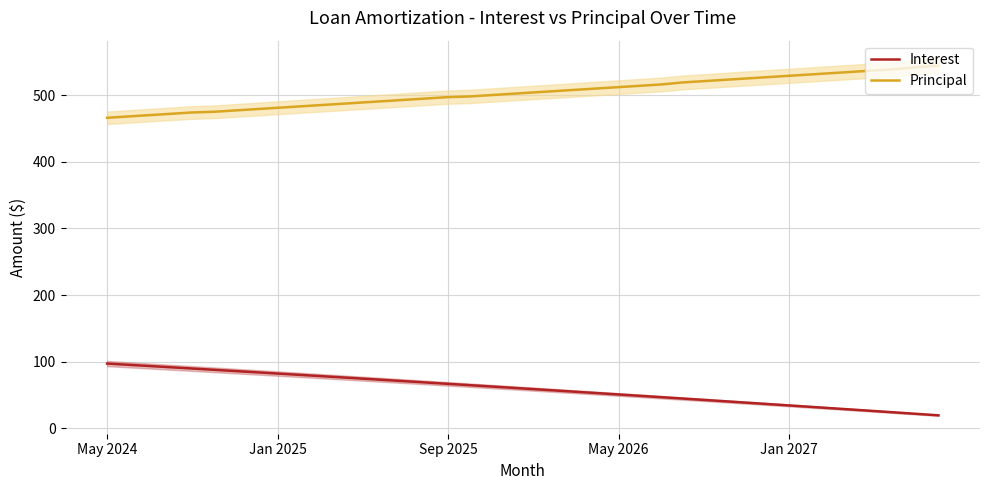

What is the value of the Interest point at the 36th from the left?

28.2